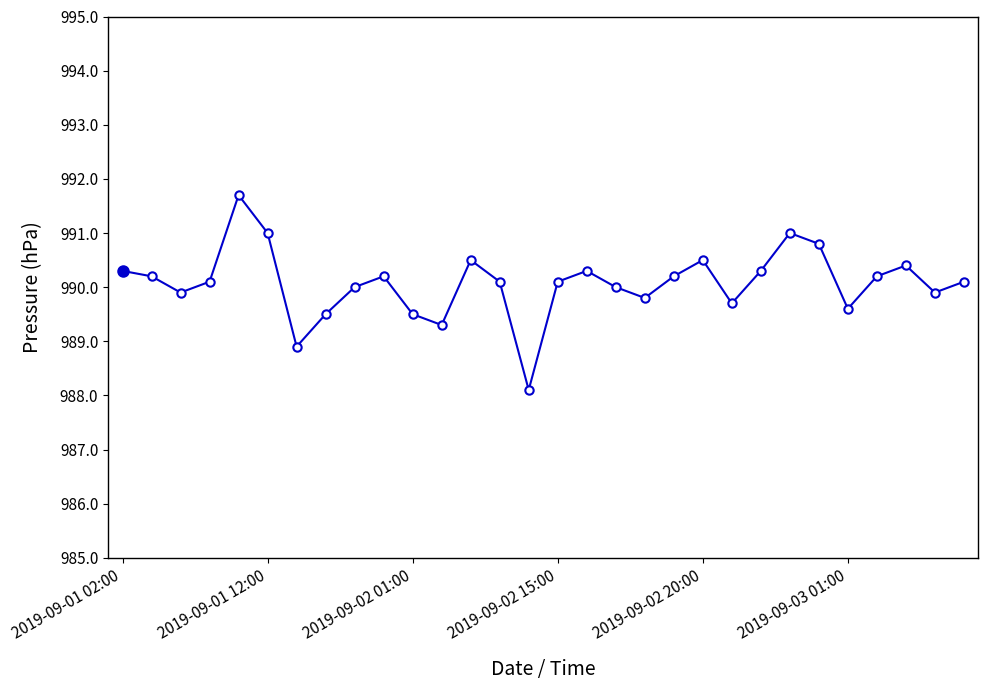

What is the value of the 6th point from the left?

991.0